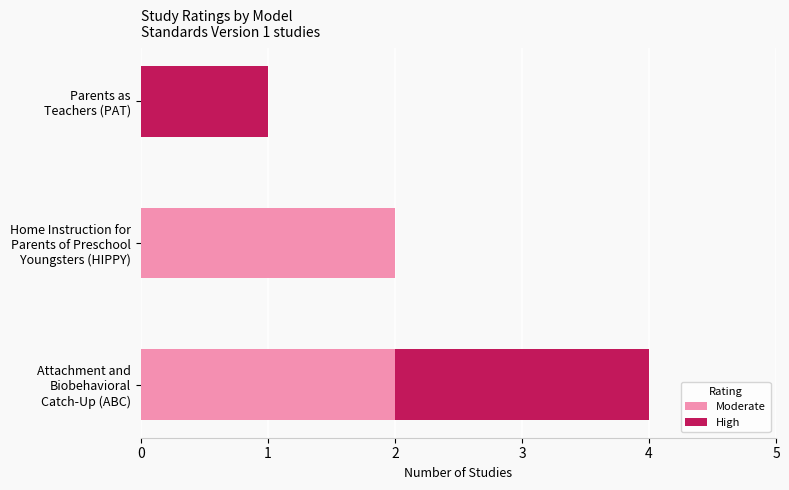

How many categories are shown in the chart?

3